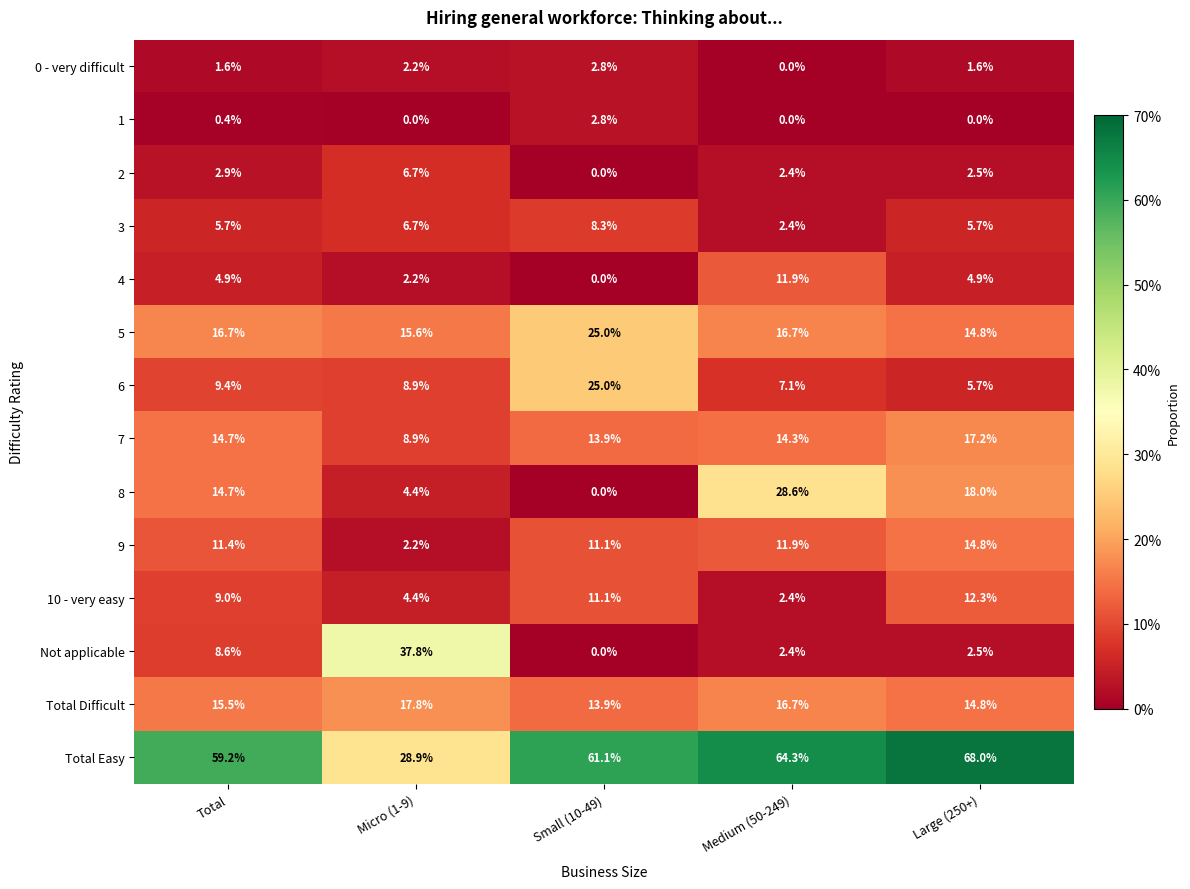

What is the difference between the second highest and minimum values in the 7 series?

5.8